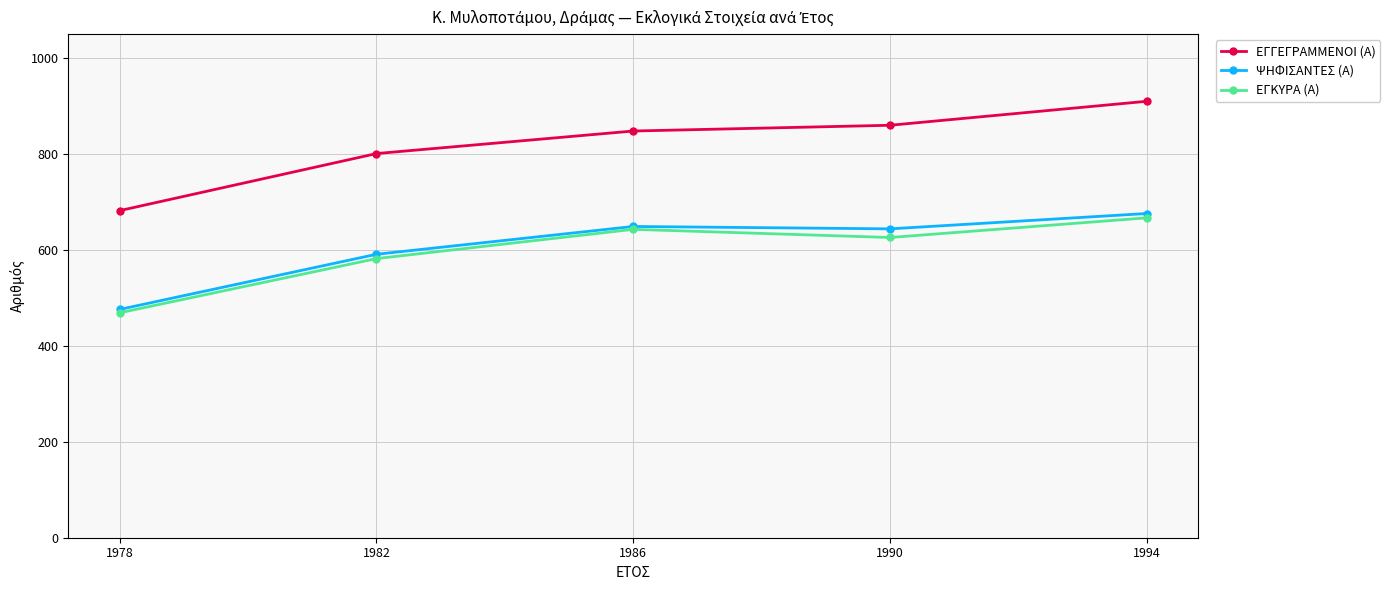

How many values in the ΨΗΦΙΣΑΝΤΕΣ (Α) series are below 644?

2